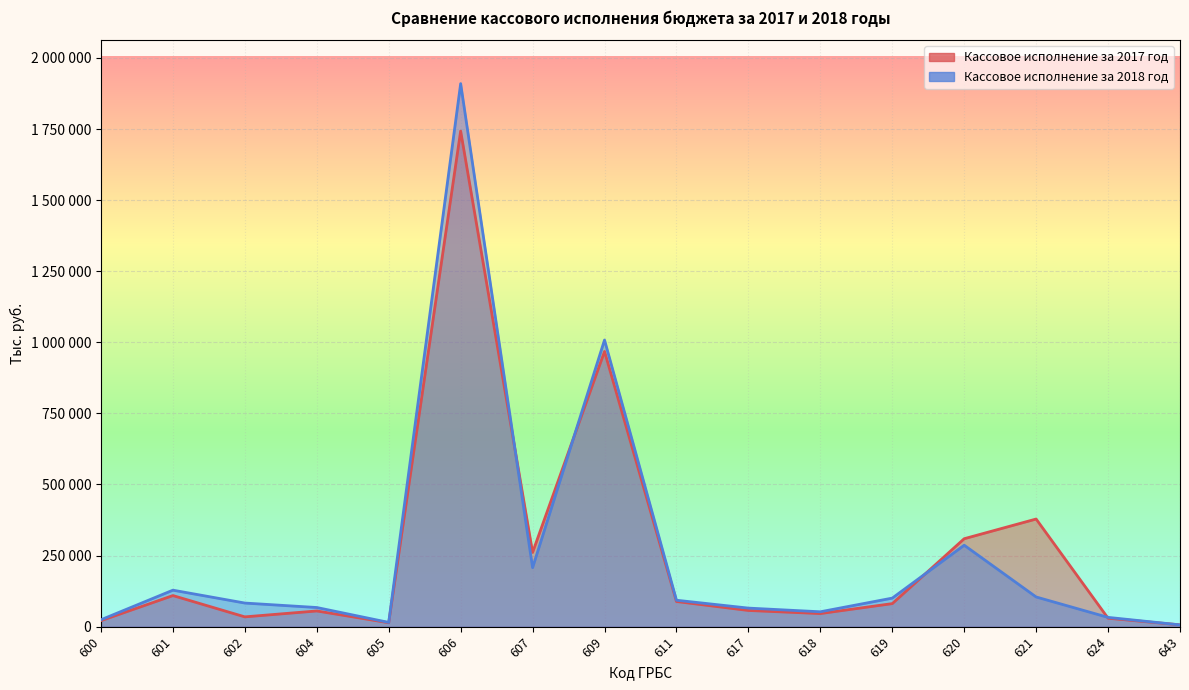

What is the lowest value of the Кассовое исполнение за 2018 год series?

6308